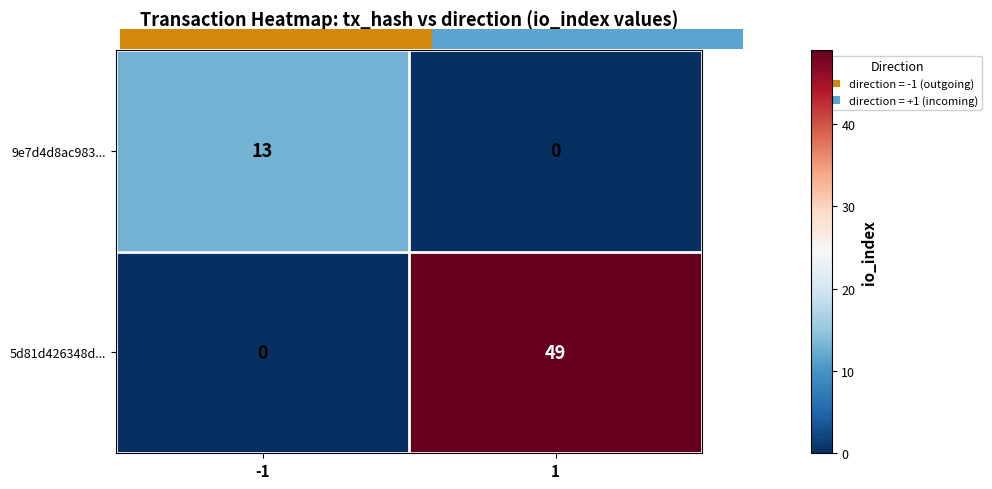

Reading right to left, extract all data points from this chart.

9e7d4d8ac983...: 0	13
5d81d426348d...: 49	0